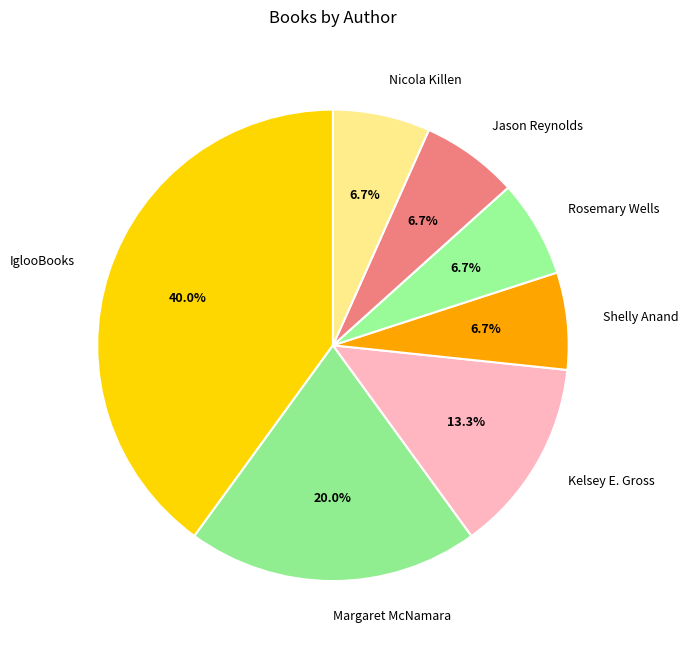

To the nearest percent, what is the difference between the largest and smallest slice percentages?

33%